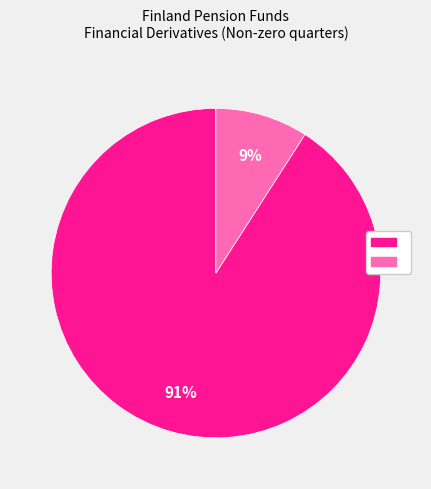

Is there a majority slice in this chart?

Yes